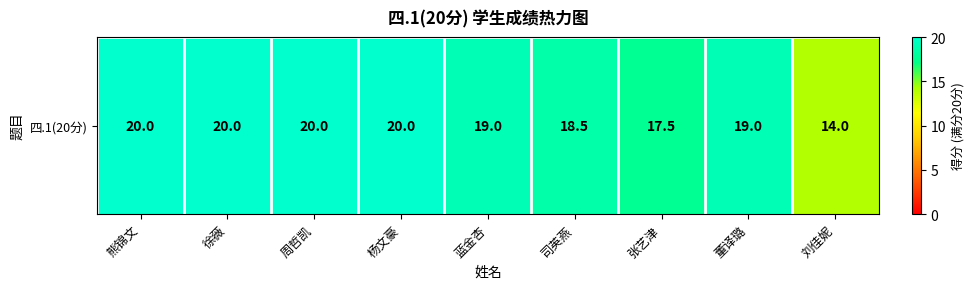

How many categories are shown in the chart?

9